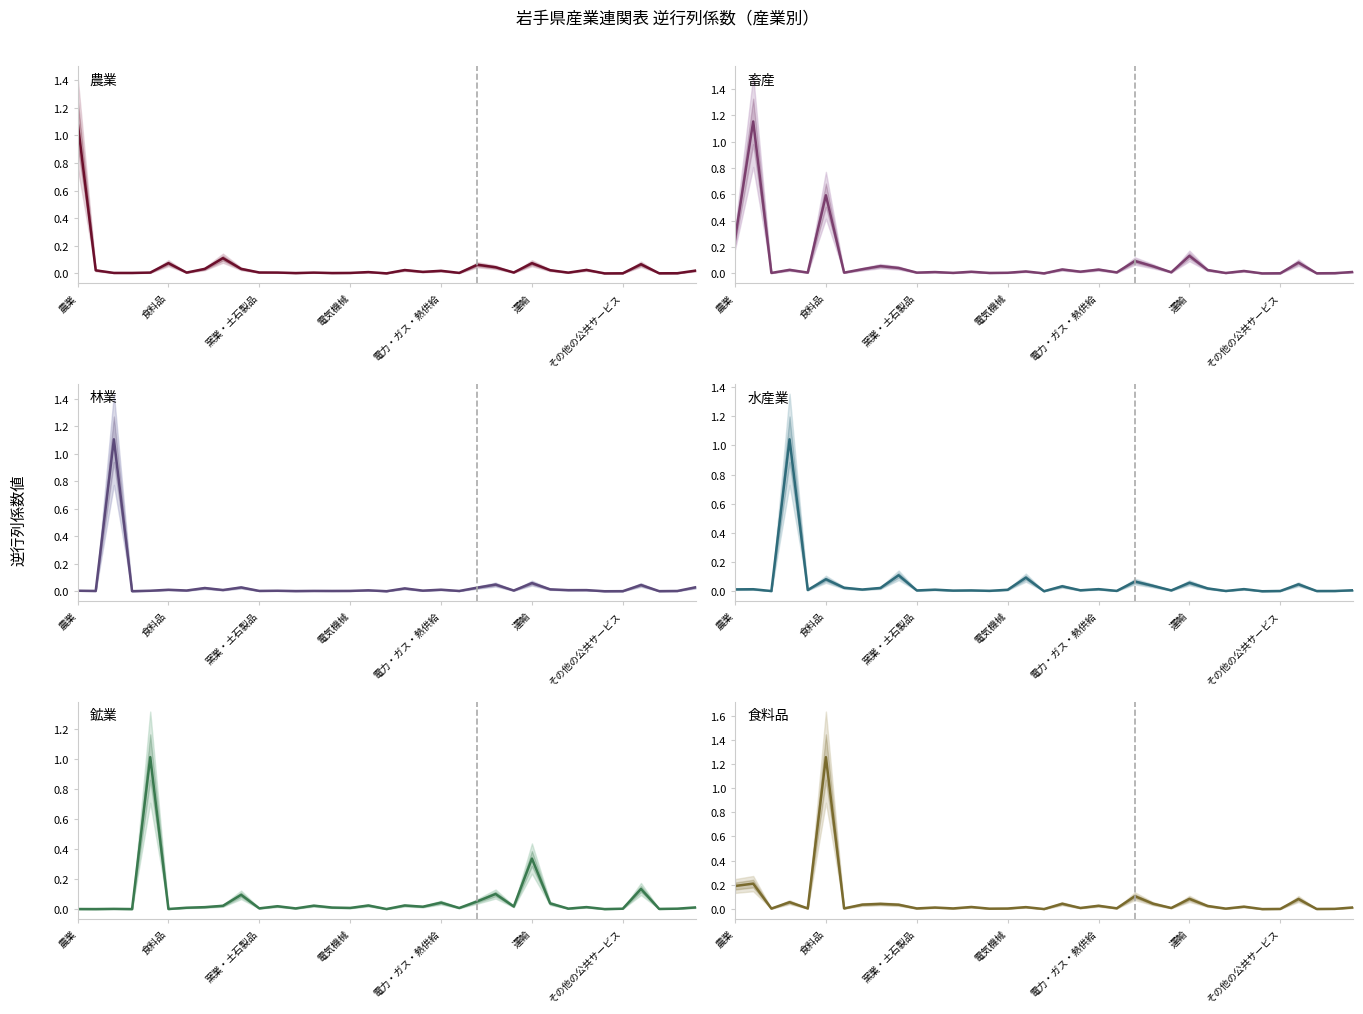

What is the greatest value displayed?

1.3